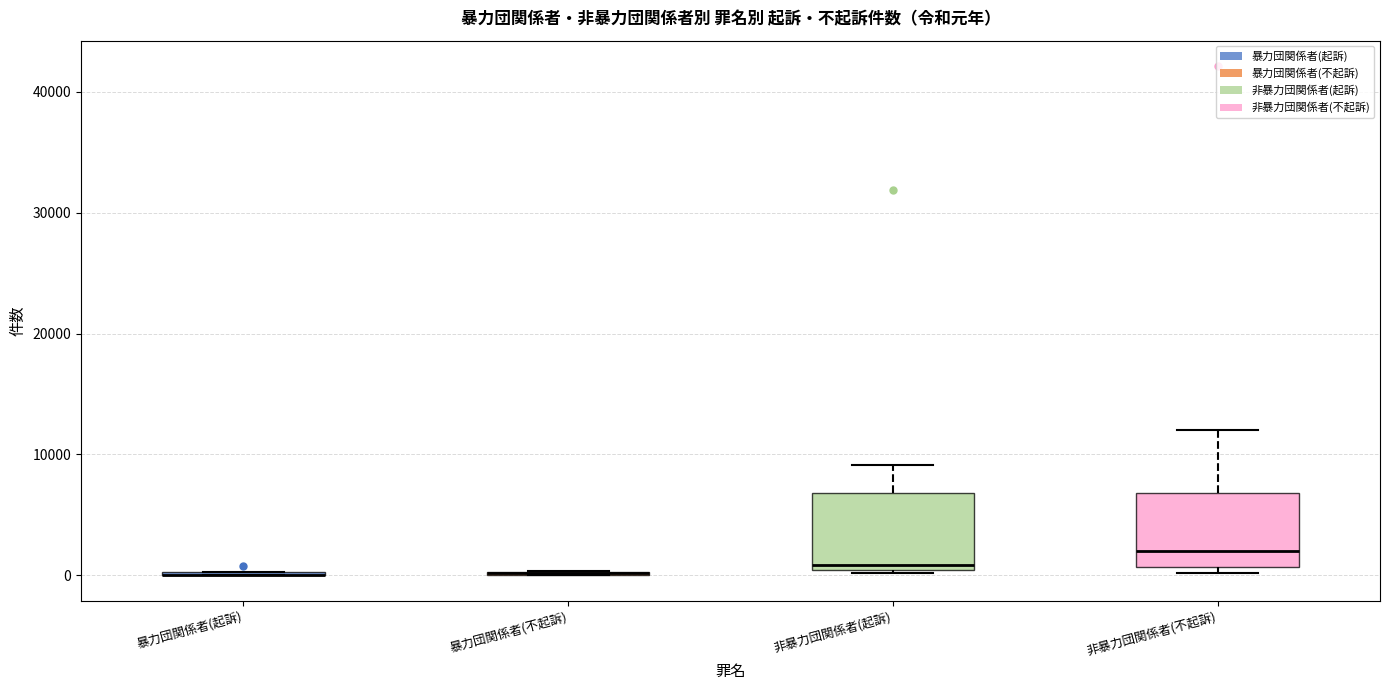

Reading left to right, transcribe this box plot: for each box, give where its median line is, the range the box spans, and where its two whiskers end, as read against the y-axis. The values are not printed on the chart, so give them approximately, as read against the axis.

暴力団関係者(起訴): box collapsed to a line at 0, whiskers 0 to 0
暴力団関係者(不起訴): box collapsed to a line at 0, whiskers 0 to 0
非暴力団関係者(起訴): median 1000, box 0 to 7000, whiskers 0 to 9000
非暴力団関係者(不起訴): median 2000, box 1000 to 7000, whiskers 0 to 12000